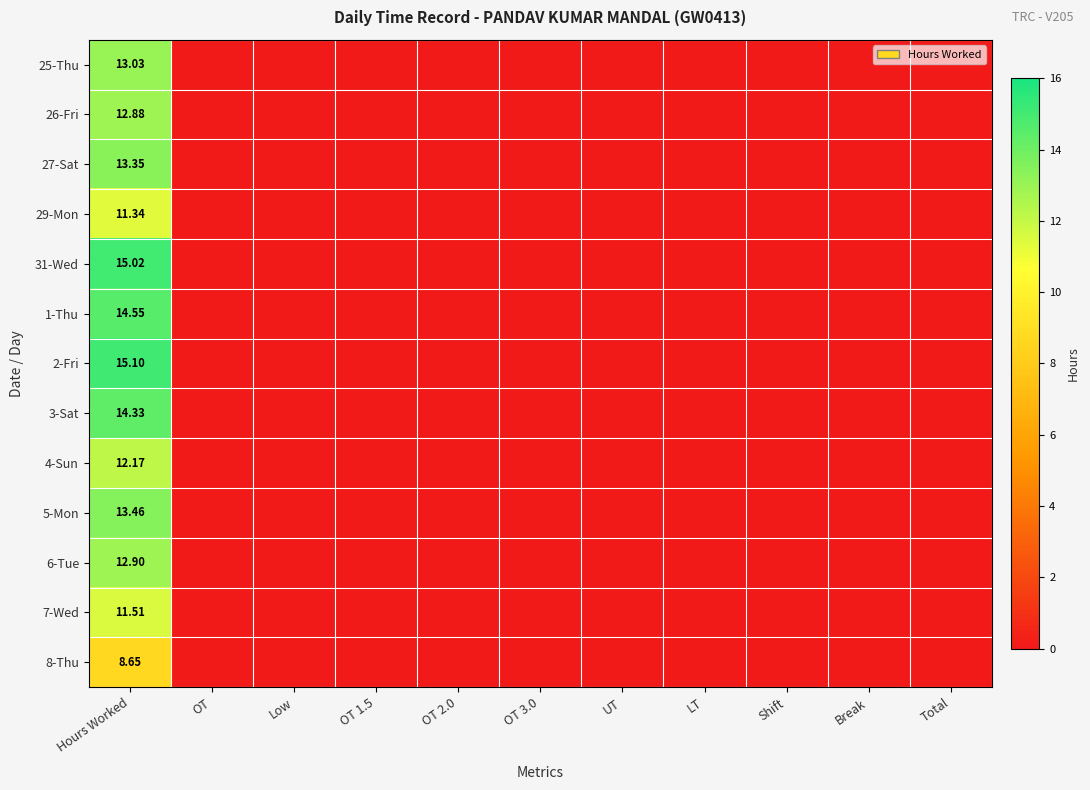

How many data points in 5-Mon are above 0?

1